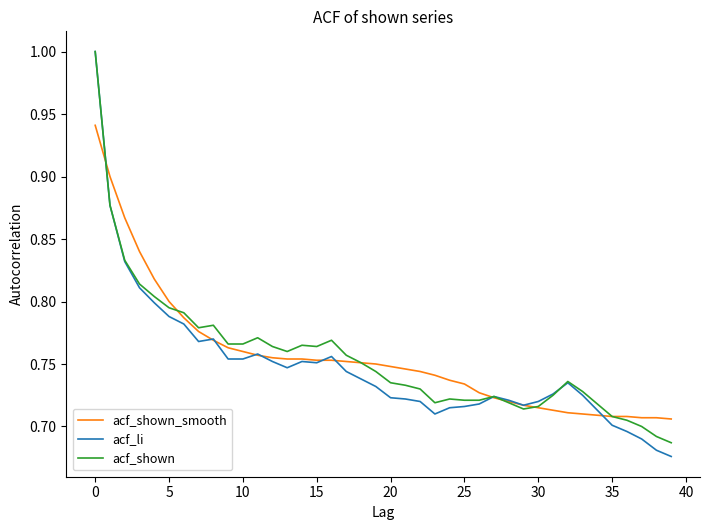

Reading left to right, what are all the values shown in this chart?

acf_shown_smooth: 0.9	0.9	0.9	0.8	0.8	0.8	0.8	0.8	0.8	0.8	0.8	0.8	0.8	0.8	0.8	0.8	0.8	0.8	0.8	0.8	0.7	0.7	0.7	0.7	0.7	0.7	0.7	0.7	0.7	0.7	0.7	0.7	0.7	0.7	0.7	0.7	0.7	0.7	0.7	0.7
acf_li: 1.0	0.9	0.8	0.8	0.8	0.8	0.8	0.8	0.8	0.8	0.8	0.8	0.8	0.7	0.8	0.8	0.8	0.7	0.7	0.7	0.7	0.7	0.7	0.7	0.7	0.7	0.7	0.7	0.7	0.7	0.7	0.7	0.7	0.7	0.7	0.7	0.7	0.7	0.7	0.7
acf_shown: 1.0	0.9	0.8	0.8	0.8	0.8	0.8	0.8	0.8	0.8	0.8	0.8	0.8	0.8	0.8	0.8	0.8	0.8	0.8	0.7	0.7	0.7	0.7	0.7	0.7	0.7	0.7	0.7	0.7	0.7	0.7	0.7	0.7	0.7	0.7	0.7	0.7	0.7	0.7	0.7